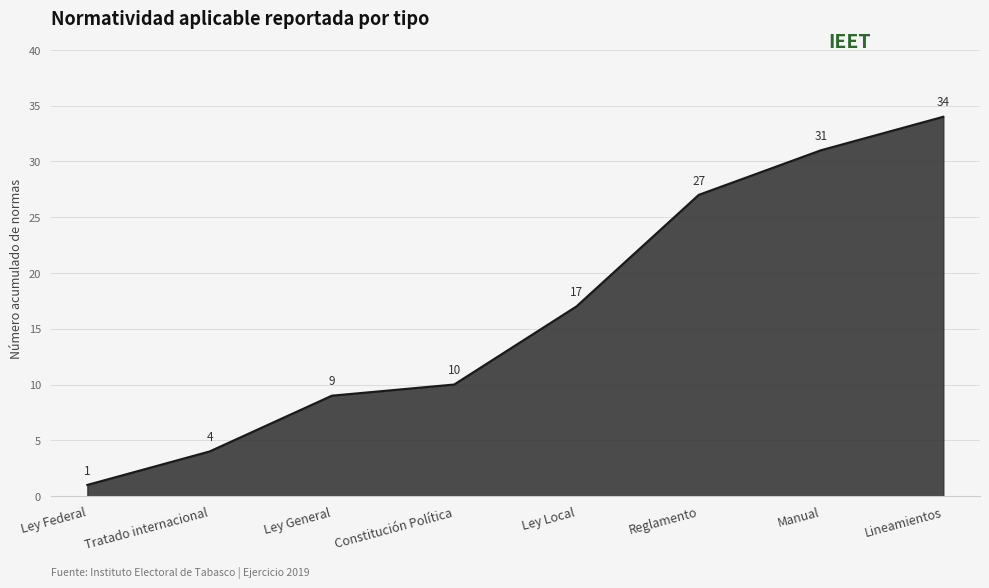

Rank the categories by value from lowest to highest.

Ley Federal, Tratado internacional, Ley General, Constitución Política, Ley Local, Reglamento, Manual, Lineamientos